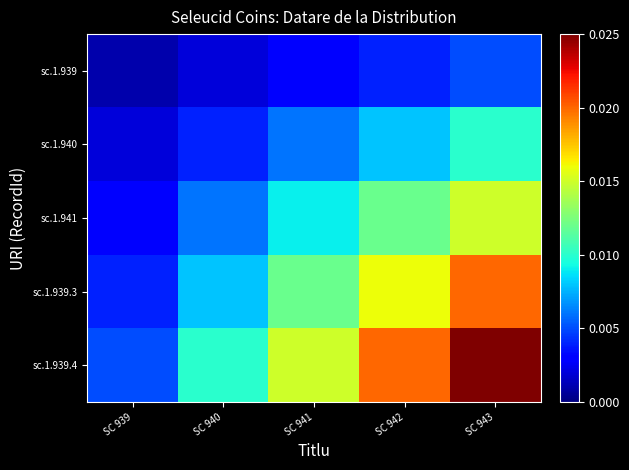

At which category does the chart reach its minimum across all series?

SC 939